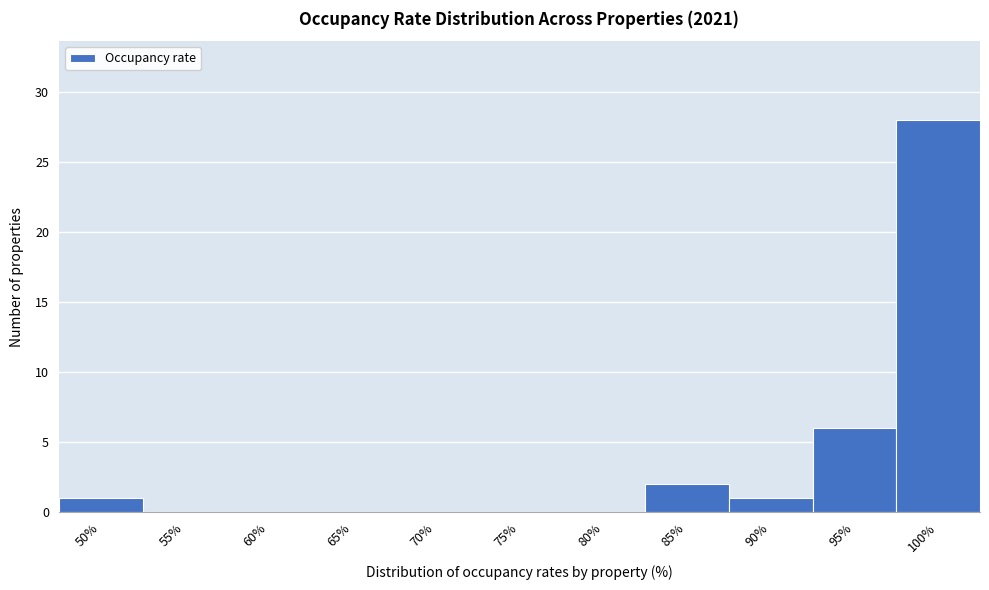

Reading left to right, what are all the values shown in this chart?

50%=1	55%=0	60%=0	65%=0	70%=0	75%=0	80%=0	85%=2	90%=1	95%=6	100%=28